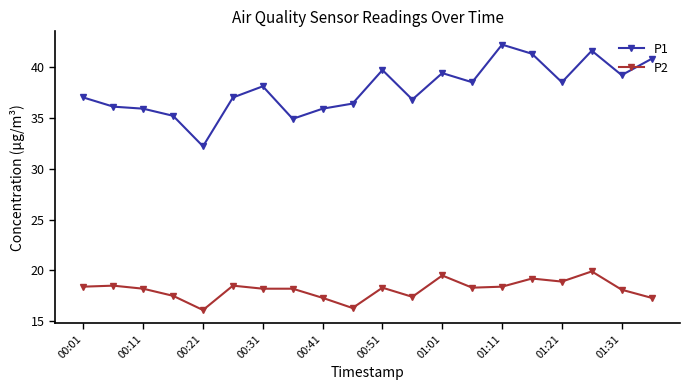

What is the value of the P2 point at the 9th from the left?

17.3